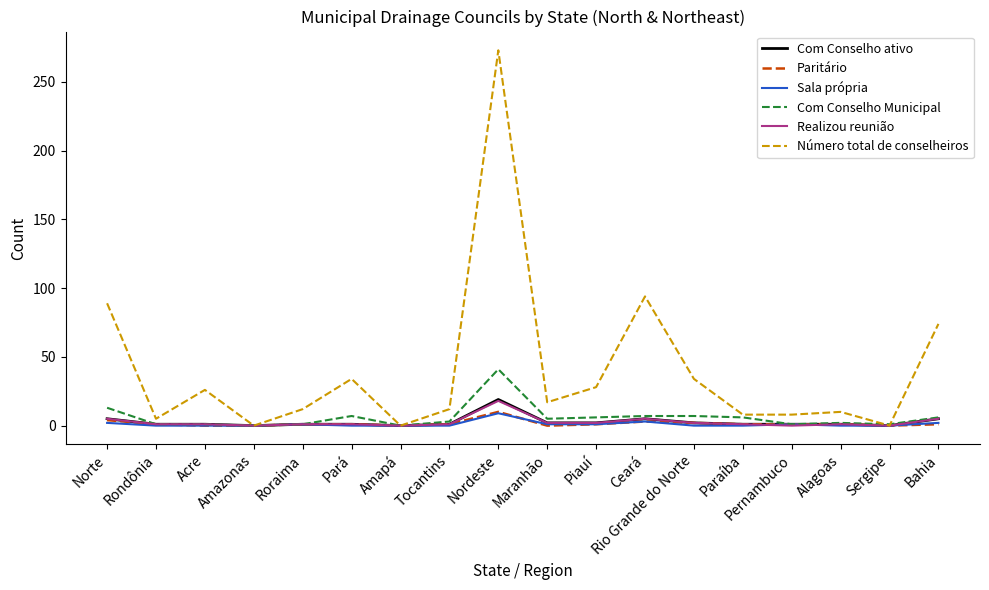

Between Rondônia and Ceará, which series saw the biggest shift?

Número total de conselheiros